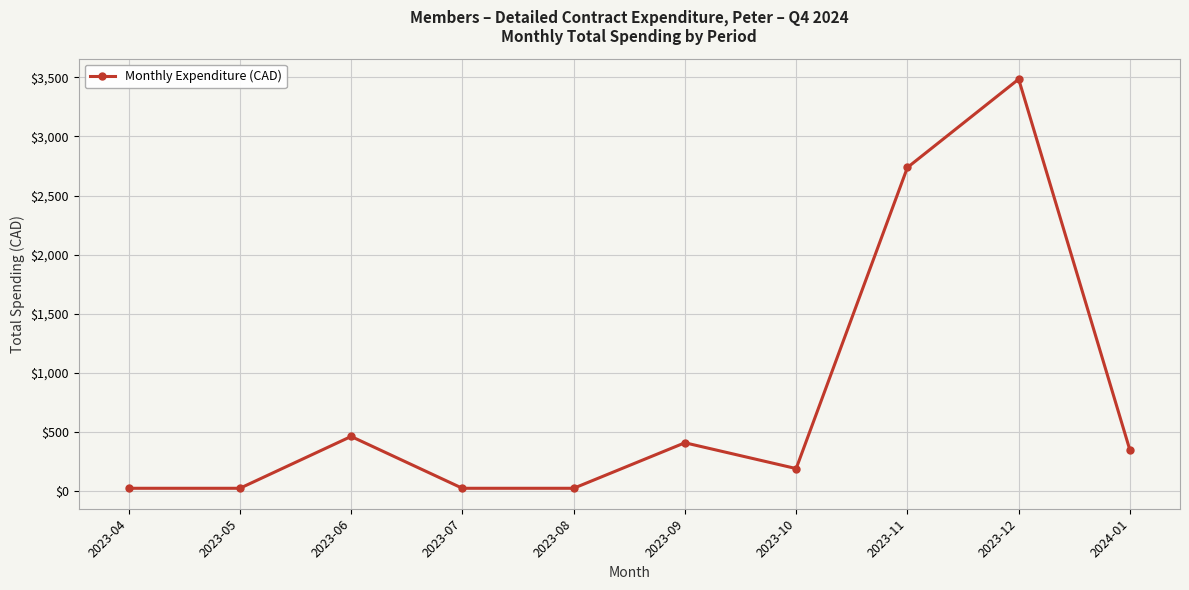

How many categories are shown in the chart?

10